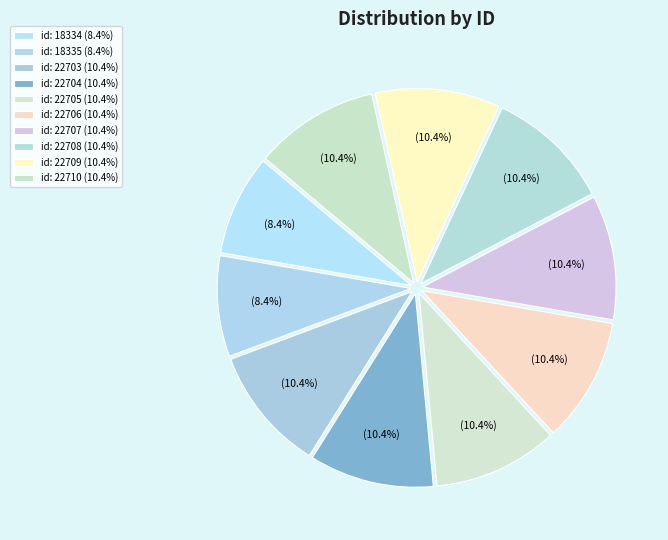

To the nearest percent, what portion does id: 18334 represent?

8%